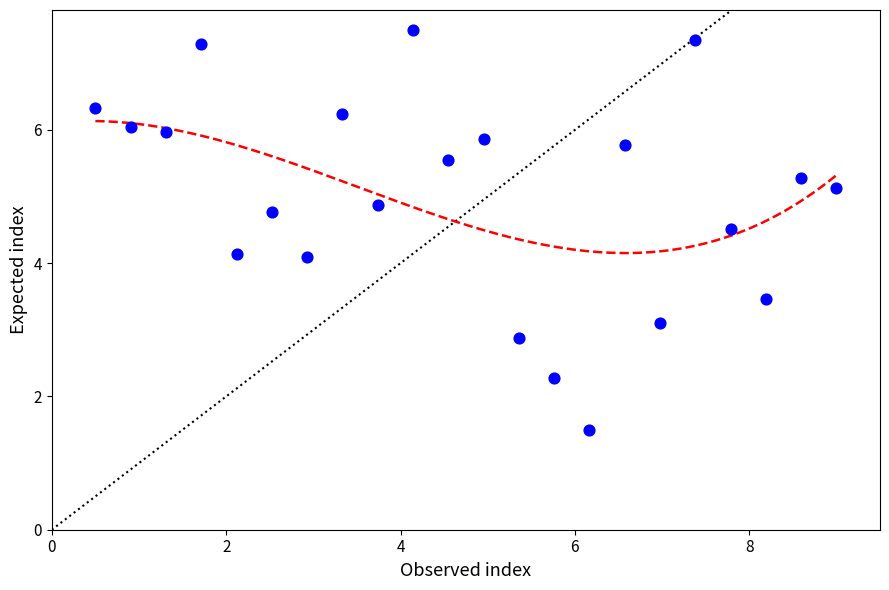

What is the range of X values (max minus min)?

8.5